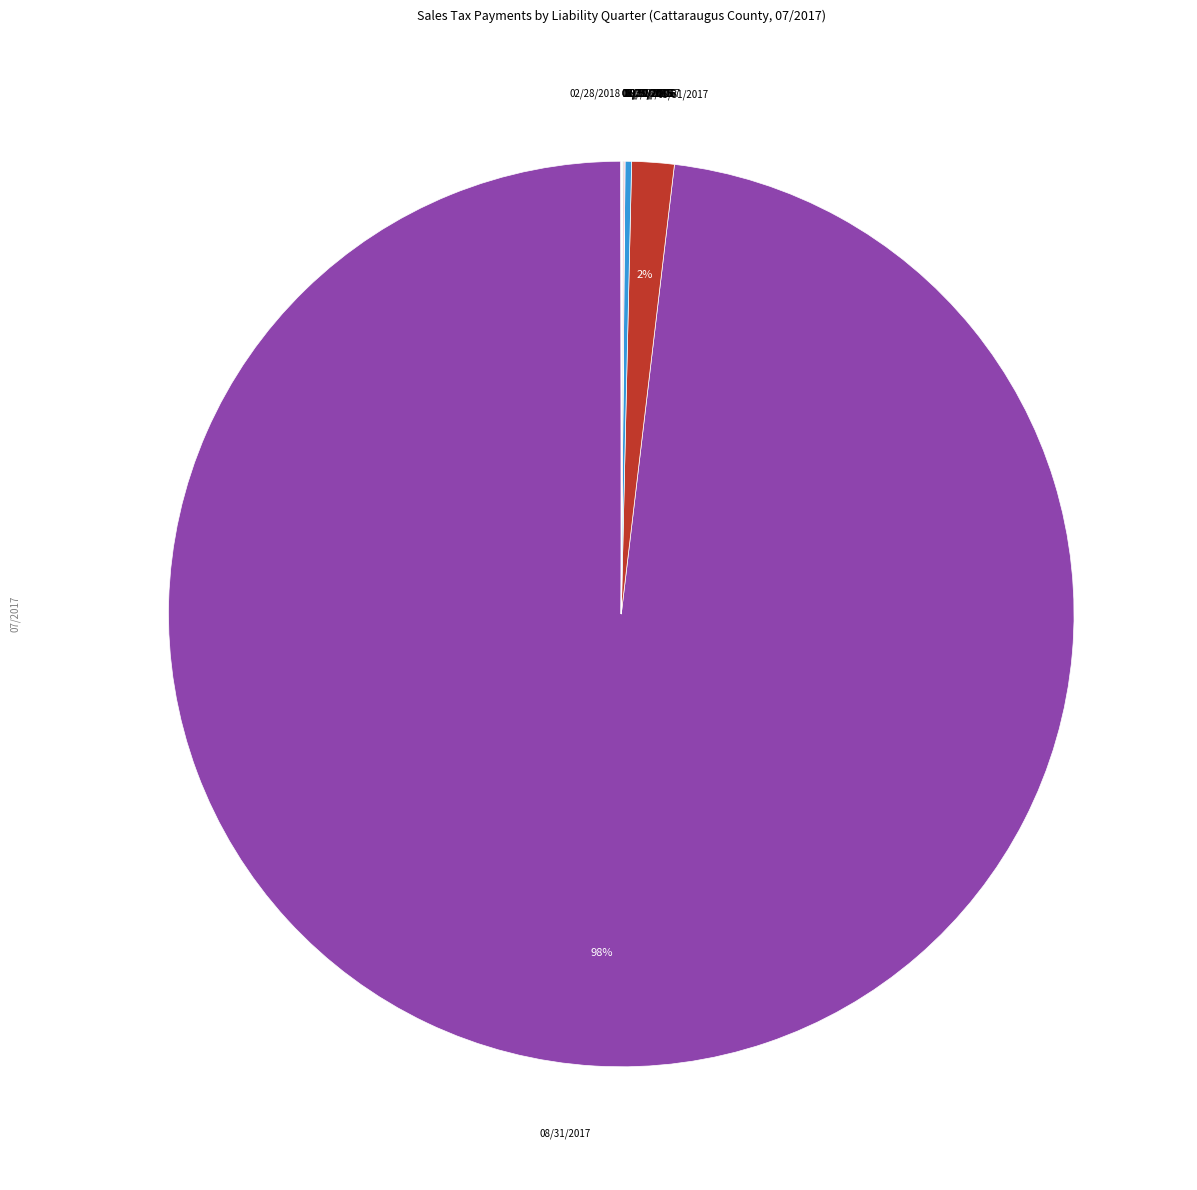

To the nearest percent, what is the average slice percentage?

8%